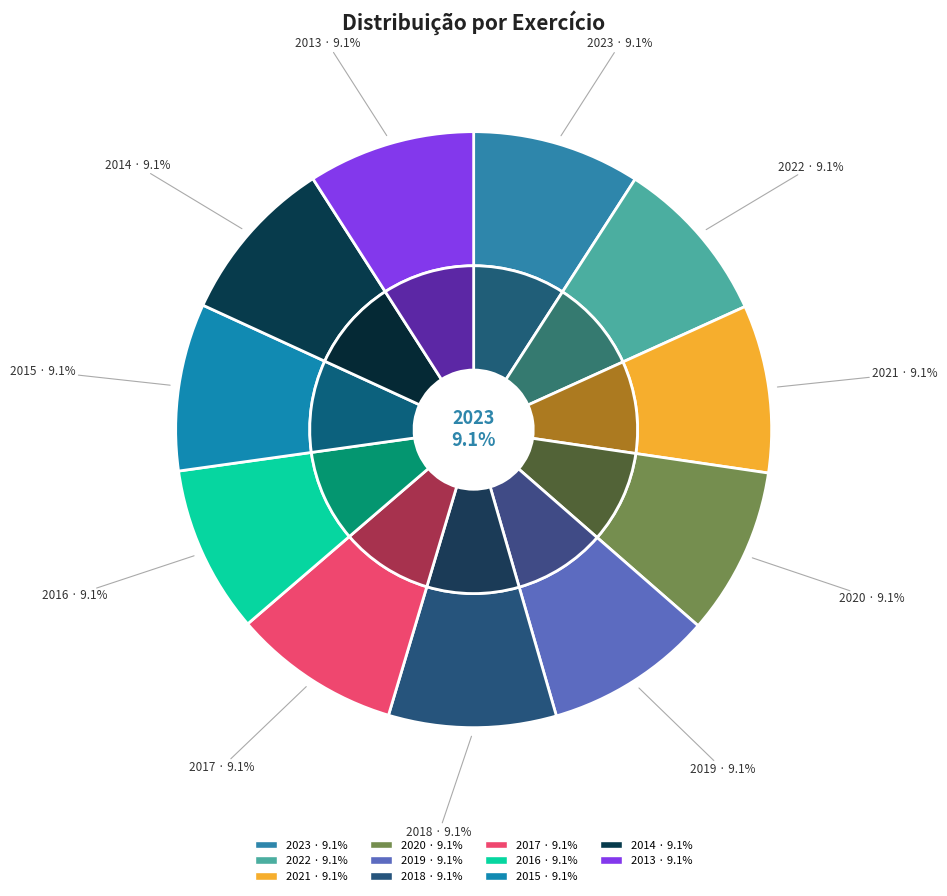

How many slices are in this pie chart?

11